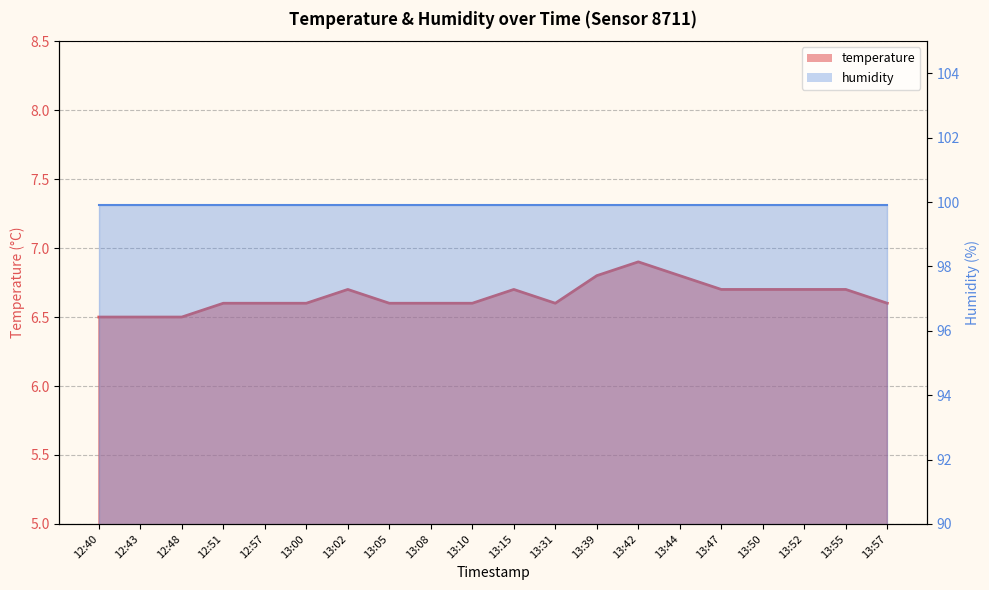

Reading left to right, extract all data points from this chart.

12:40=6.5	12:43=6.5	12:48=6.5	12:51=6.6	12:57=6.6	13:00=6.6	13:02=6.7	13:05=6.6	13:08=6.6	13:10=6.6	13:15=6.7	13:31=6.6	13:39=6.8	13:42=6.9	13:44=6.8	13:47=6.7	13:50=6.7	13:52=6.7	13:55=6.7	13:57=6.6